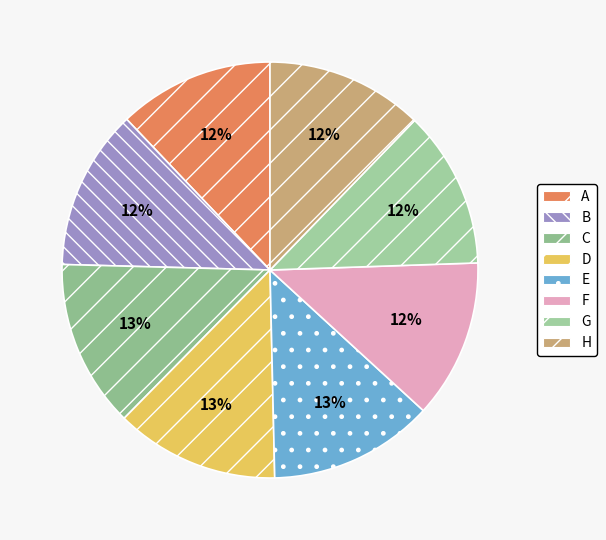

Is there any slice that represents more than half of the pie?

No